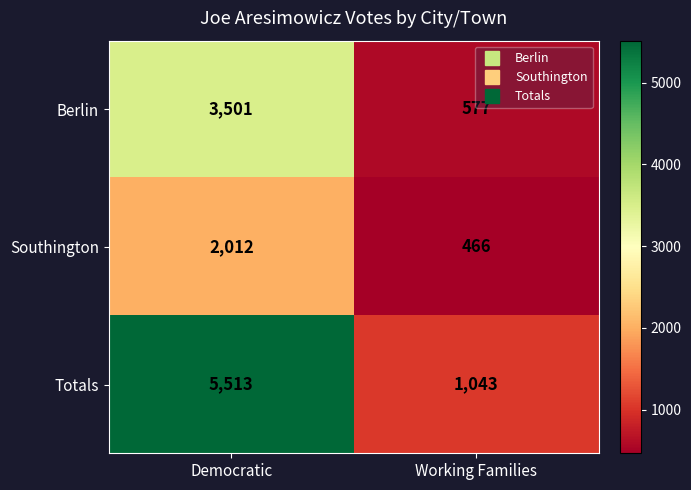

What value does the Southington series have at Democratic, to the nearest 10?

2010